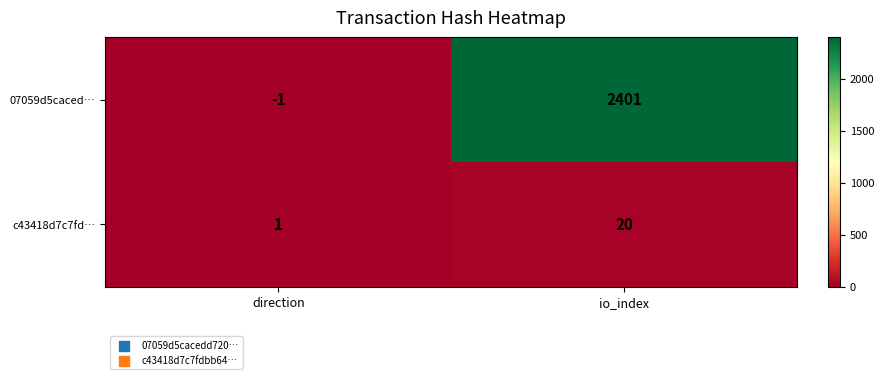

At how many categories does at least one series exceed 172?

1